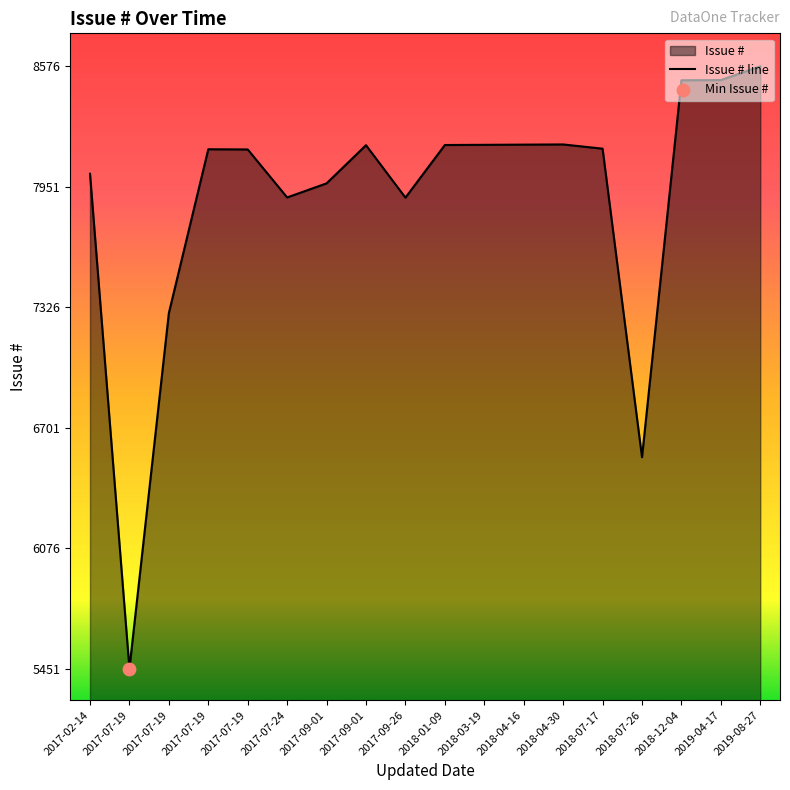

Which has a higher value, 2017-07-24 or 2017-07-19?

2017-07-19